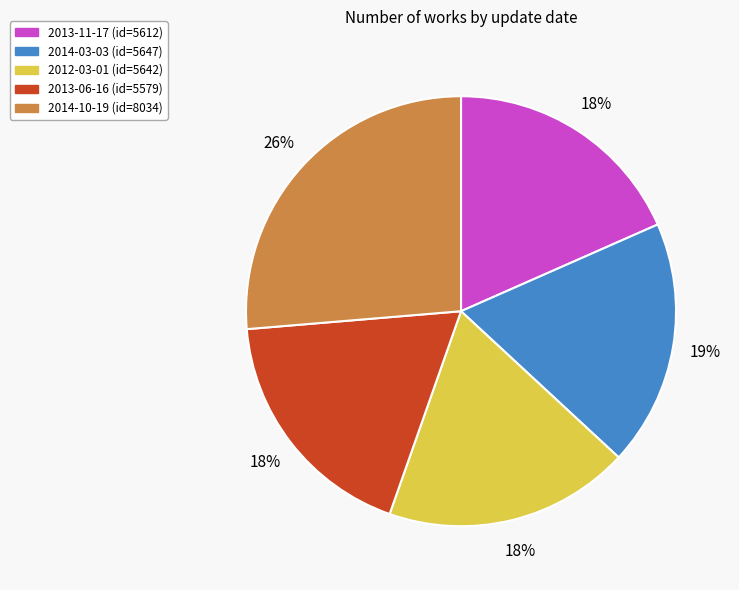

Does 2012-03-01 account for over 50% of the chart?

No